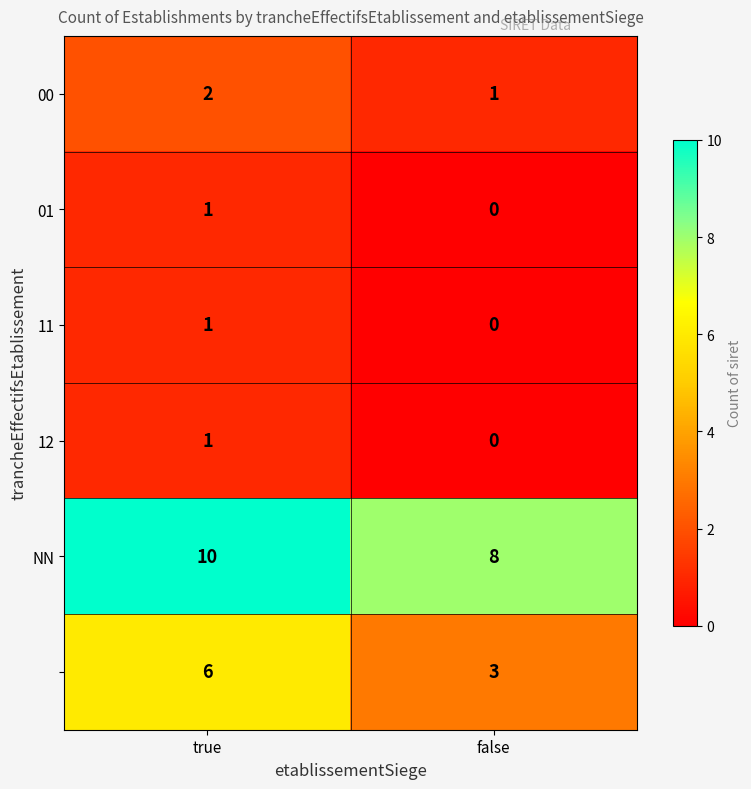

At which category is the sum across all series the highest?

true